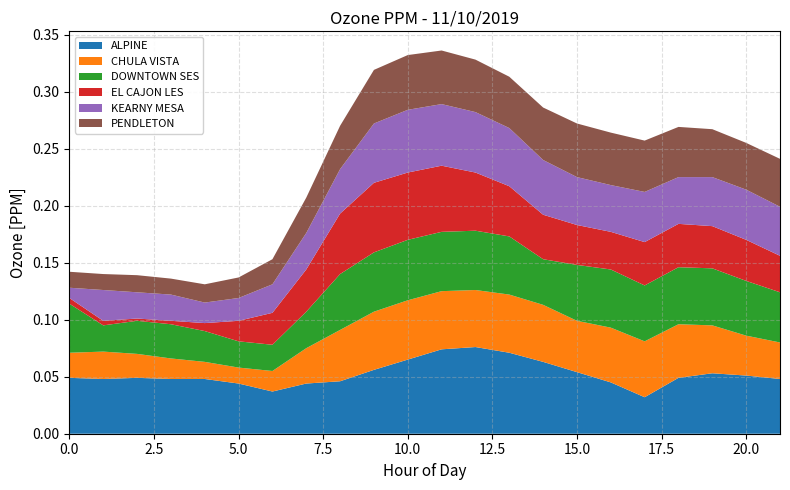

Reading left to right, list all the values displayed in this chart.

ALPINE: 0=0.0	1=0.0	2=0.0	3=0.0	4=0.0	5=0.0	6=0.0	7=0.0	8=0.0	9=0.1	10=0.1	11=0.1	12=0.1	13=0.1	14=0.1	15=0.1	16=0.0	17=0.0	18=0.0	19=0.1	20=0.1	21=0.0
CHULA VISTA: 0=0.0	1=0.0	2=0.0	3=0.0	4=0.0	5=0.0	6=0.0	7=0.0	8=0.0	9=0.1	10=0.1	11=0.1	12=0.1	13=0.1	14=0.1	15=0.0	16=0.0	17=0.0	18=0.0	19=0.0	20=0.0	21=0.0
DOWNTOWN SES: 0=0.0	1=0.0	2=0.0	3=0.0	4=0.0	5=0.0	6=0.0	7=0.0	8=0.0	9=0.1	10=0.1	11=0.1	12=0.1	13=0.1	14=0.0	15=0.0	16=0.1	17=0.0	18=0.1	19=0.1	20=0.0	21=0.0
EL CAJON LES: 0=0.0	1=0.0	2=0.0	3=0.0	4=0.0	5=0.0	6=0.0	7=0.0	8=0.1	9=0.1	10=0.1	11=0.1	12=0.1	13=0.0	14=0.0	15=0.0	16=0.0	17=0.0	18=0.0	19=0.0	20=0.0	21=0.0
KEARNY MESA: 0=0.0	1=0.0	2=0.0	3=0.0	4=0.0	5=0.0	6=0.0	7=0.0	8=0.0	9=0.1	10=0.1	11=0.1	12=0.1	13=0.1	14=0.0	15=0.0	16=0.0	17=0.0	18=0.0	19=0.0	20=0.0	21=0.0
PENDLETON: 0=0.0	1=0.0	2=0.0	3=0.0	4=0.0	5=0.0	6=0.0	7=0.0	8=0.0	9=0.0	10=0.0	11=0.0	12=0.0	13=0.0	14=0.0	15=0.0	16=0.0	17=0.0	18=0.0	19=0.0	20=0.0	21=0.0